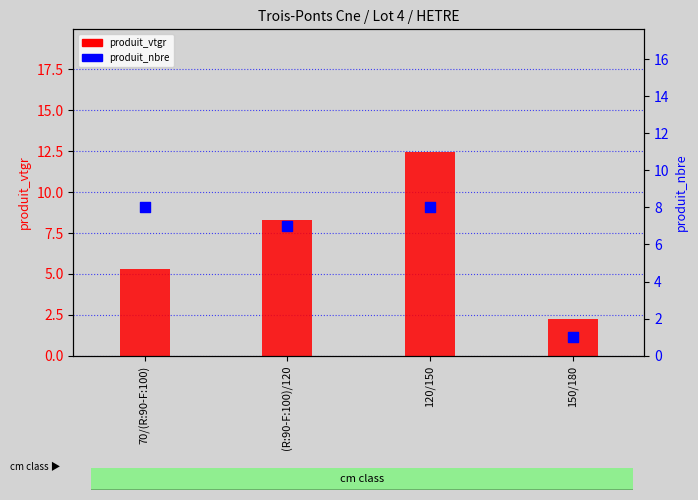

Which series has the widest spread of Y values?

produit_vtgr